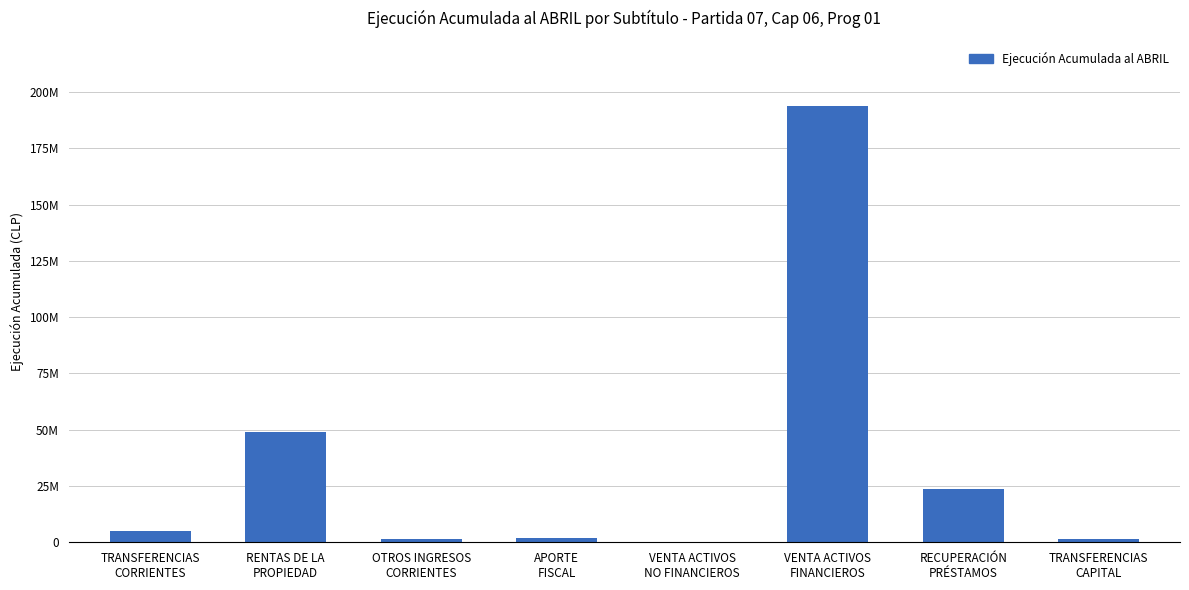

What is the value of the 3rd bar from the left?

1586456